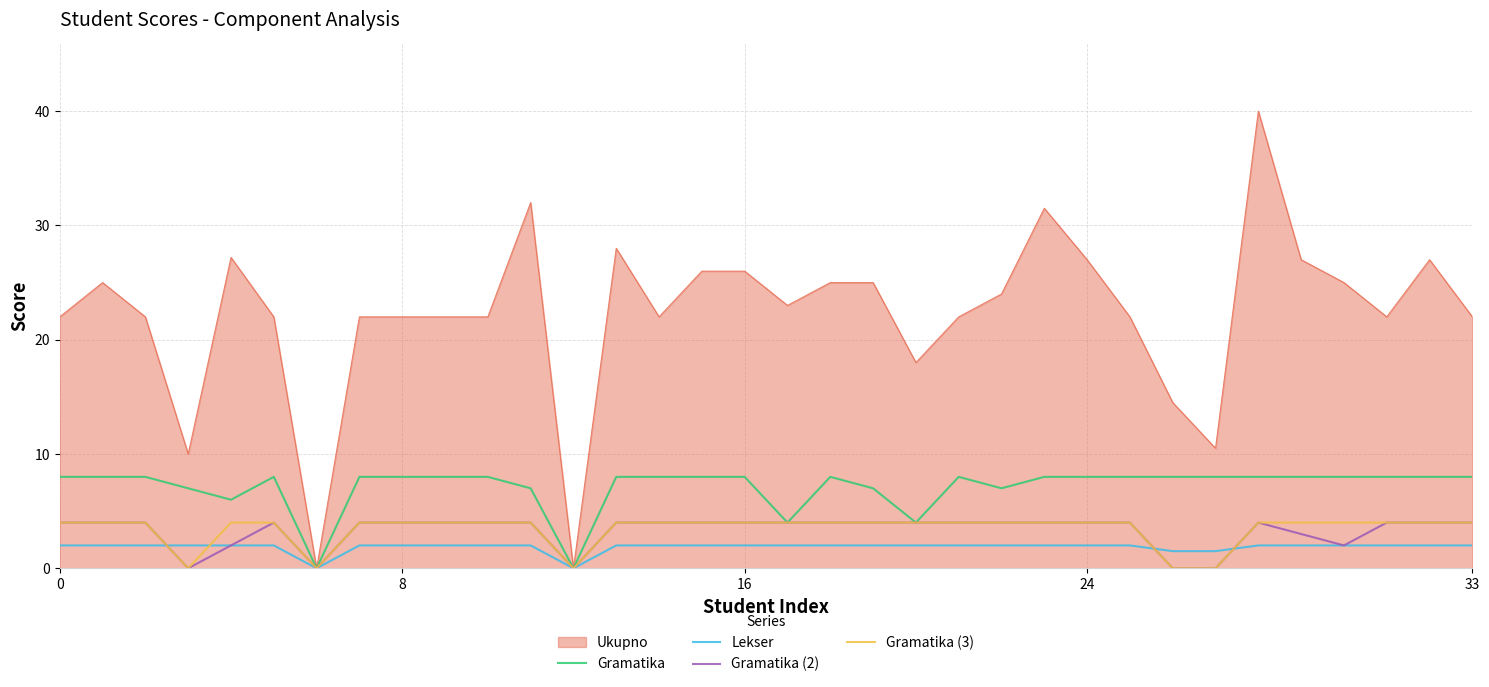

What is the highest value of the Gramatika series?

8.0